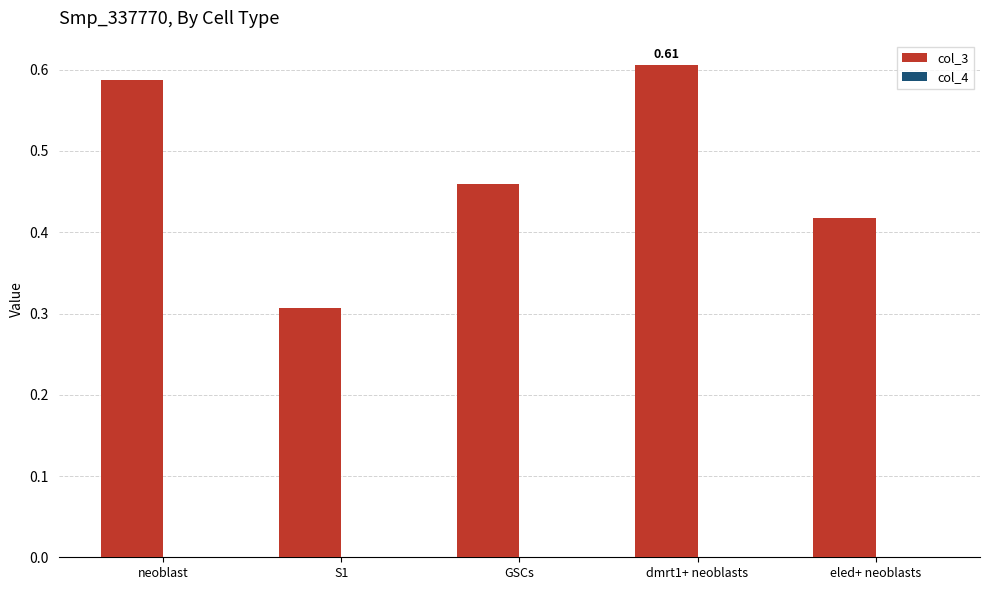

How many groups of bars are there?

5